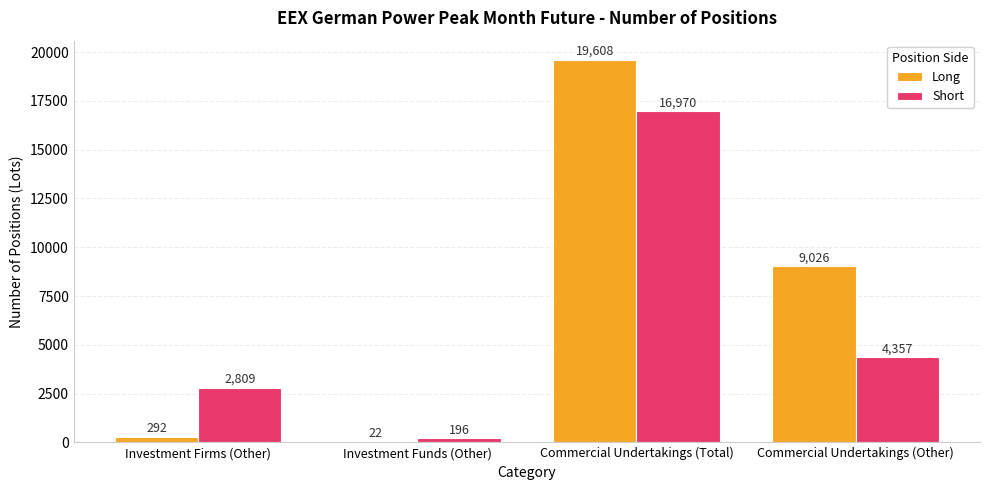

Which series has the largest total across all categories?

Long